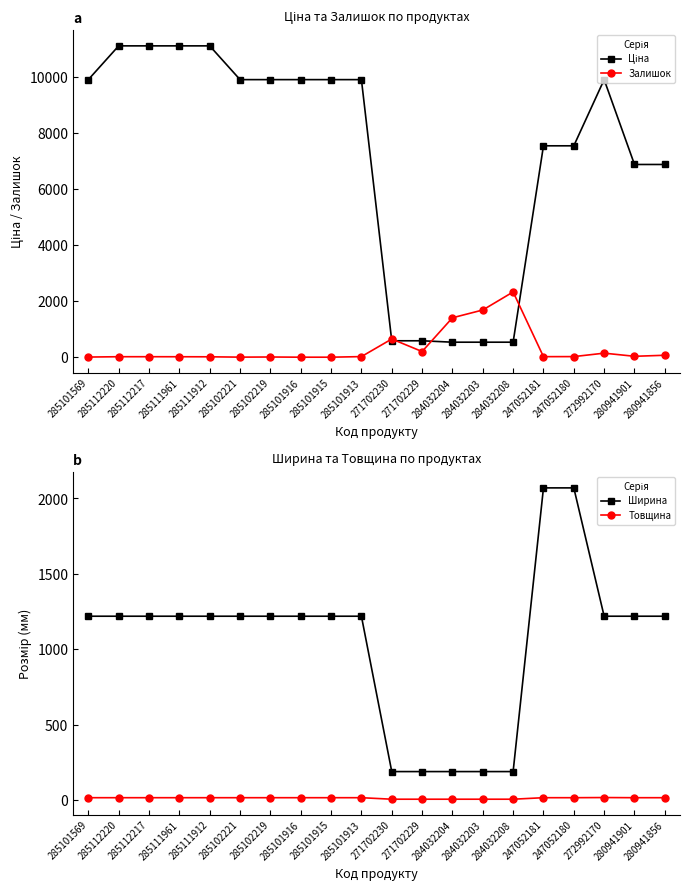

After their last crossing, which series has the higher values: Залишок or Ширина?

Ширина